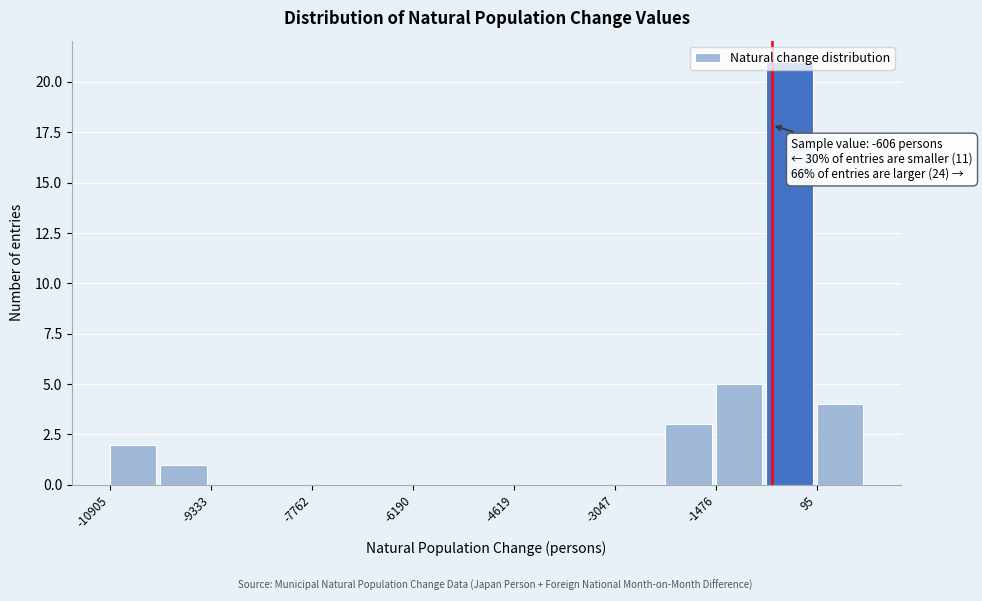

Around what value on the x-axis is the tallest bar? Give the approximate position of its centre, as read against the axis.

-400